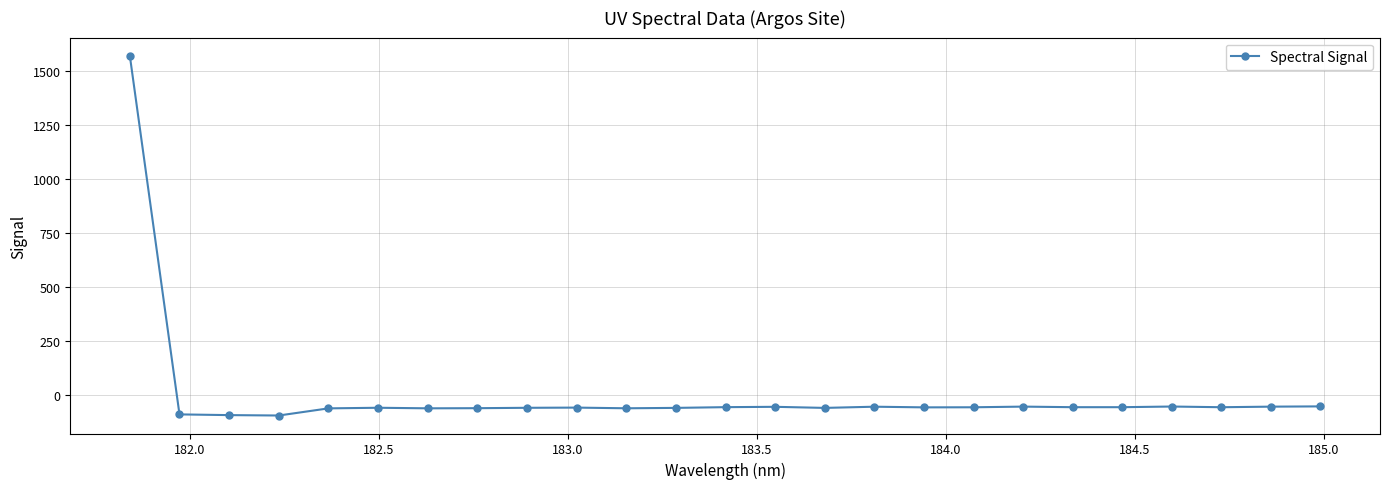

How many values exceed -57?

12